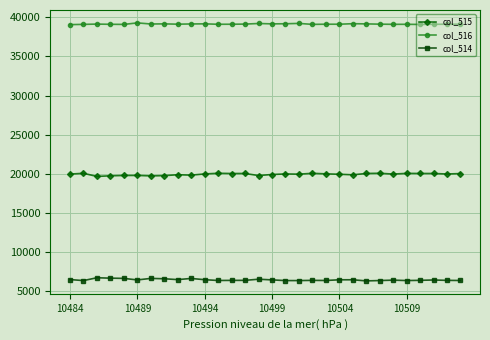

What is the lowest value of the col_516 series?

39048